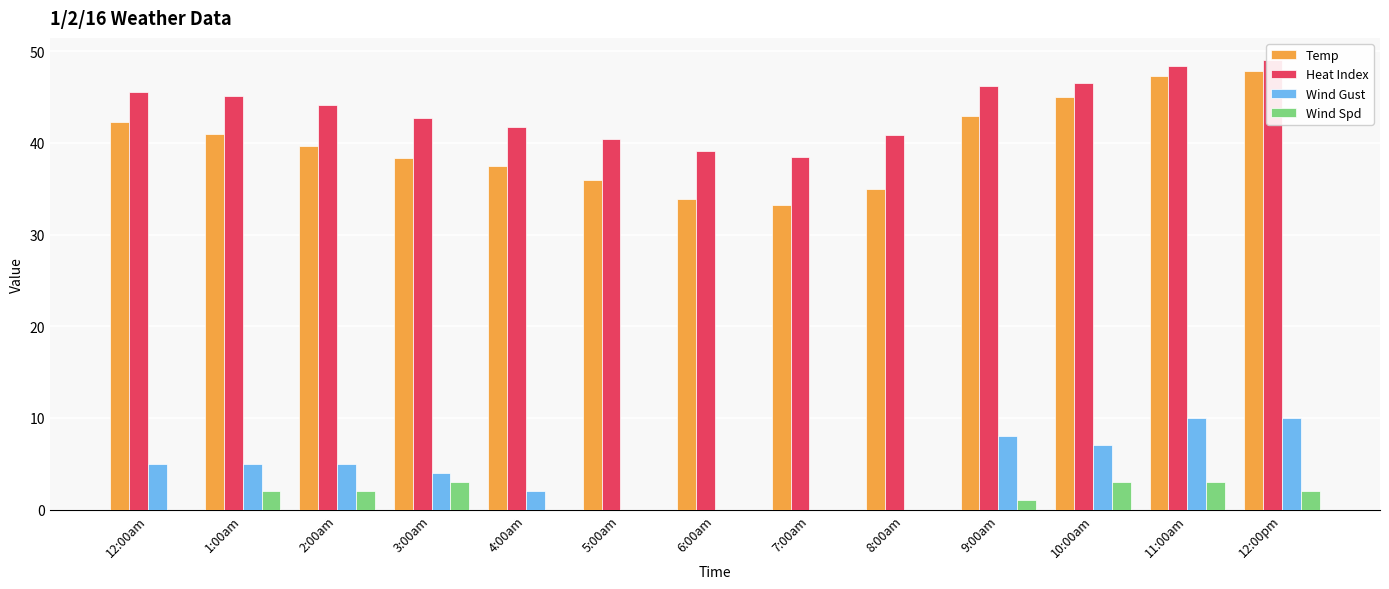

What are all the series names shown in the legend?

Temp, Heat Index, Wind Gust, Wind Spd